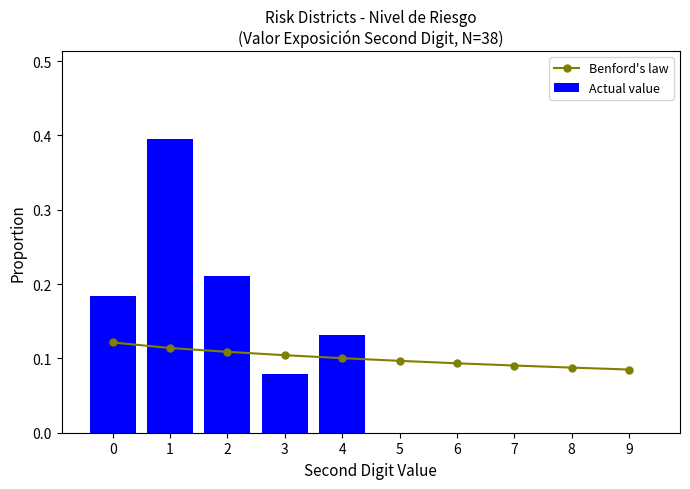

What is the average value of the Actual value series?

0.1